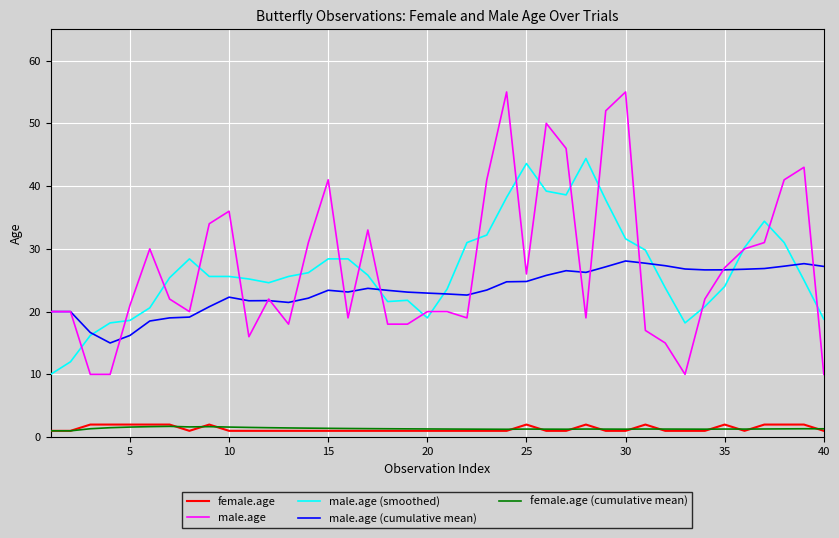

What is the lowest value of the male.age series?

10.0